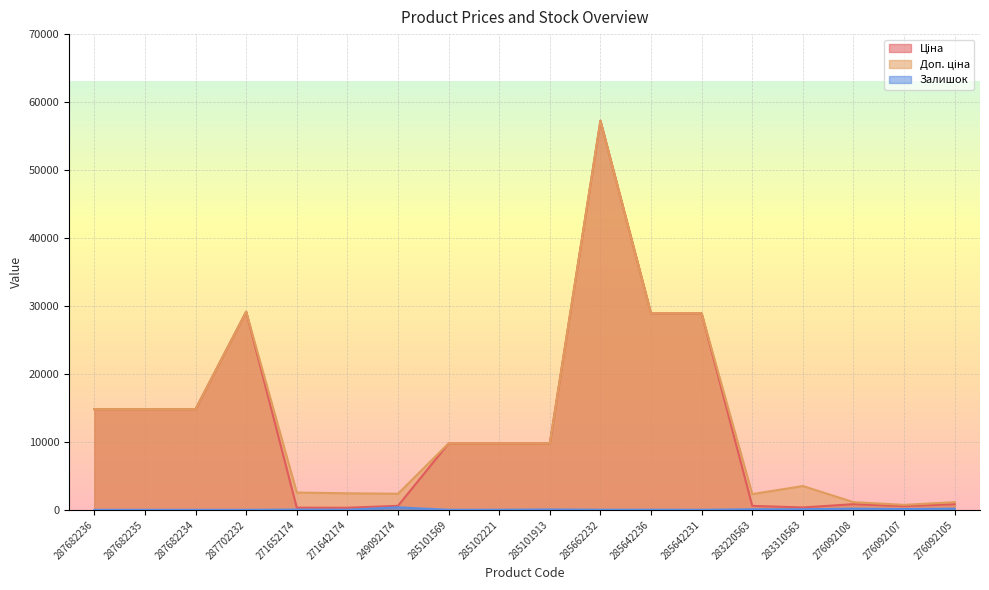

In Залишок, how many points are lower than both neighbors (excluding endpoints)?

6